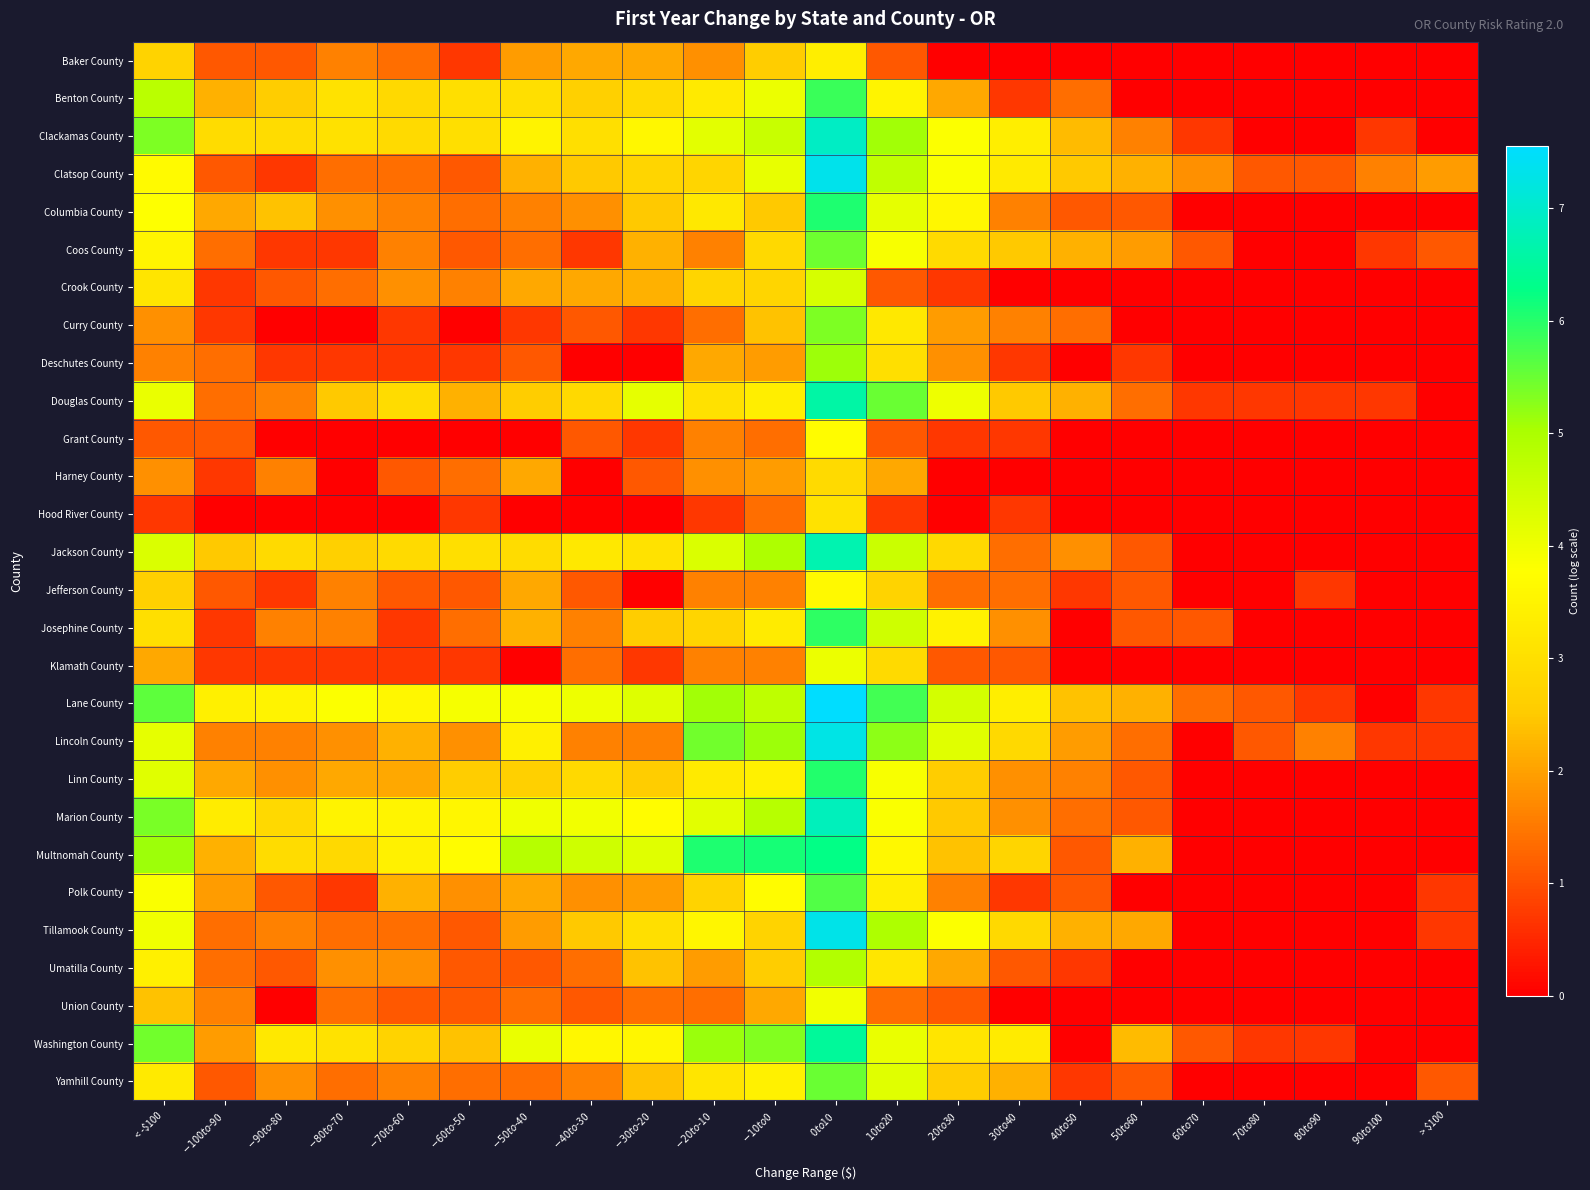

What is the difference between the highest and lowest values at $-40 to $-30?

4.5